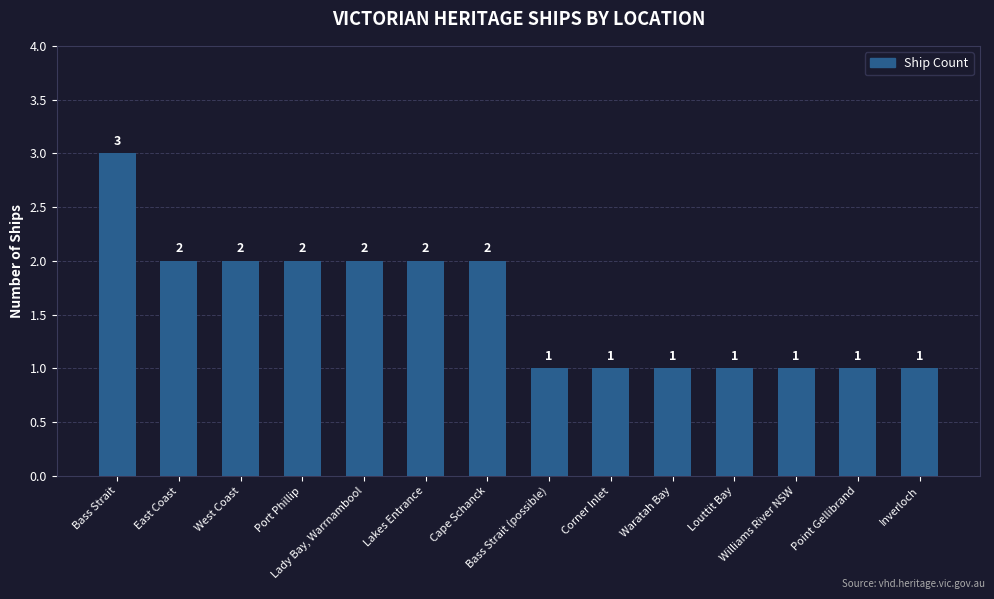

Does the chart contain stacked bars?

No